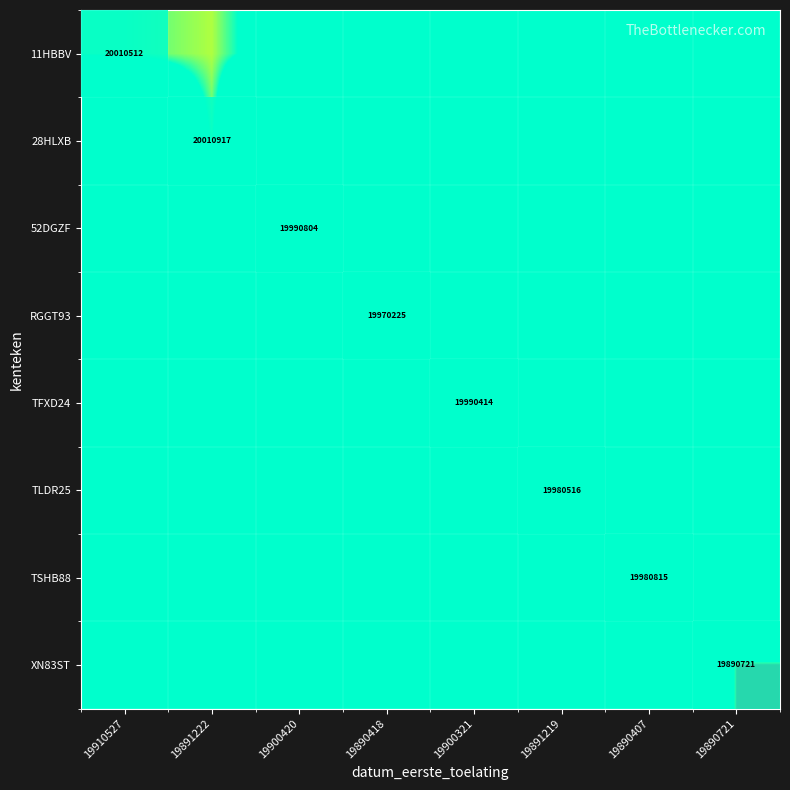

True or false: 28HLXB has a value of 20010917 at 19891222.

True